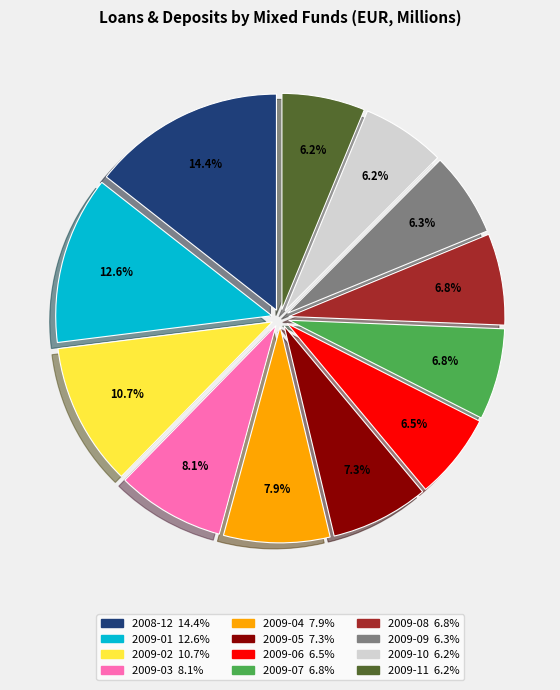

Which slice is the largest?

2008-12